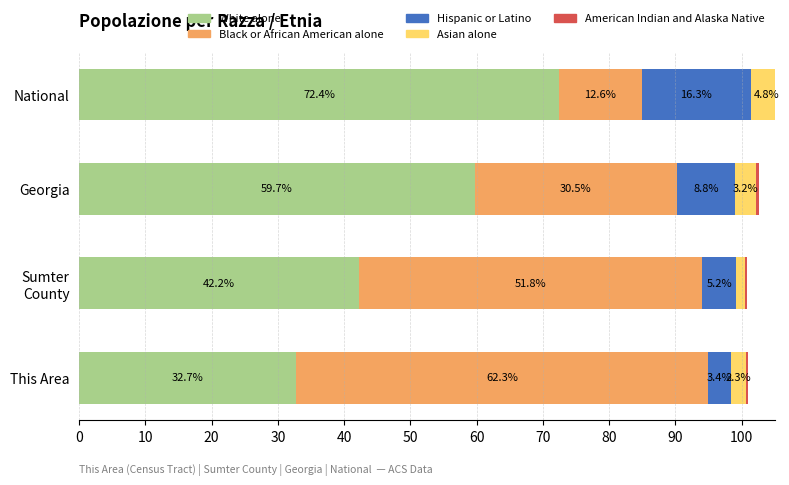

What are all the series names shown in the legend?

White alone, Black or African American alone, Hispanic or Latino, Asian alone, American Indian and Alaska Native